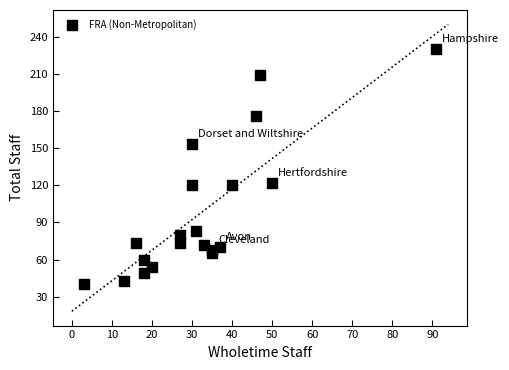

What is the range of Y values (max minus min)?

190